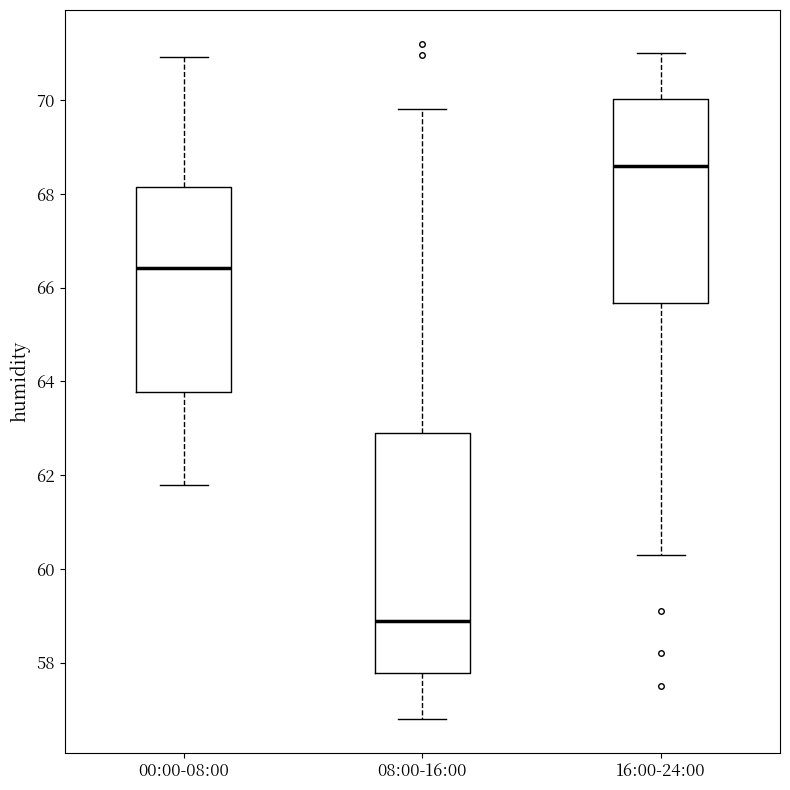

Reading left to right, transcribe this box plot: for each box, give where its median line is, the range the box spans, and where its two whiskers end, as read against the y-axis. The values are not printed on the chart, so give them approximately, as read against the axis.

00:00-08:00: median 66.4, box 63.8 to 68.2, whiskers 61.8 to 71.0
08:00-16:00: median 59.0, box 57.8 to 63.0, whiskers 56.8 to 69.8
16:00-24:00: median 68.6, box 65.6 to 70.0, whiskers 60.4 to 71.0